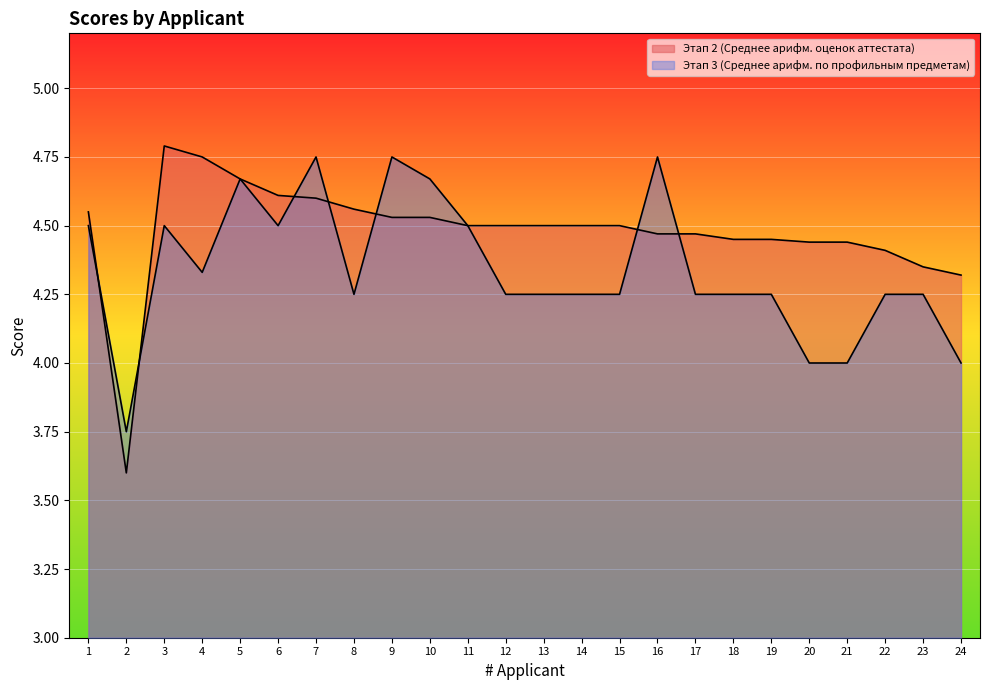

What are all the series names shown in the legend?

Этап 2 (Среднее арифм. оценок аттестата), Этап 3 (Среднее арифм. по профильным предметам)